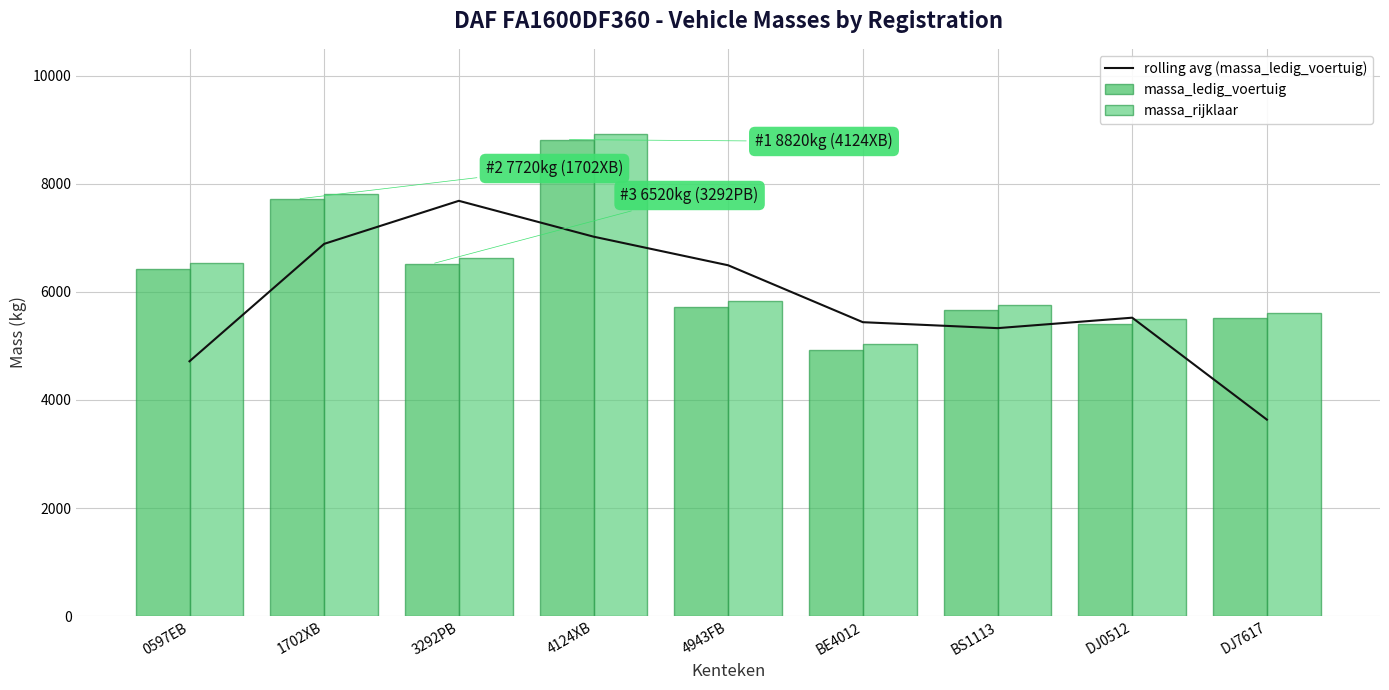

What is the label of the 4th bar from the right?

BE4012